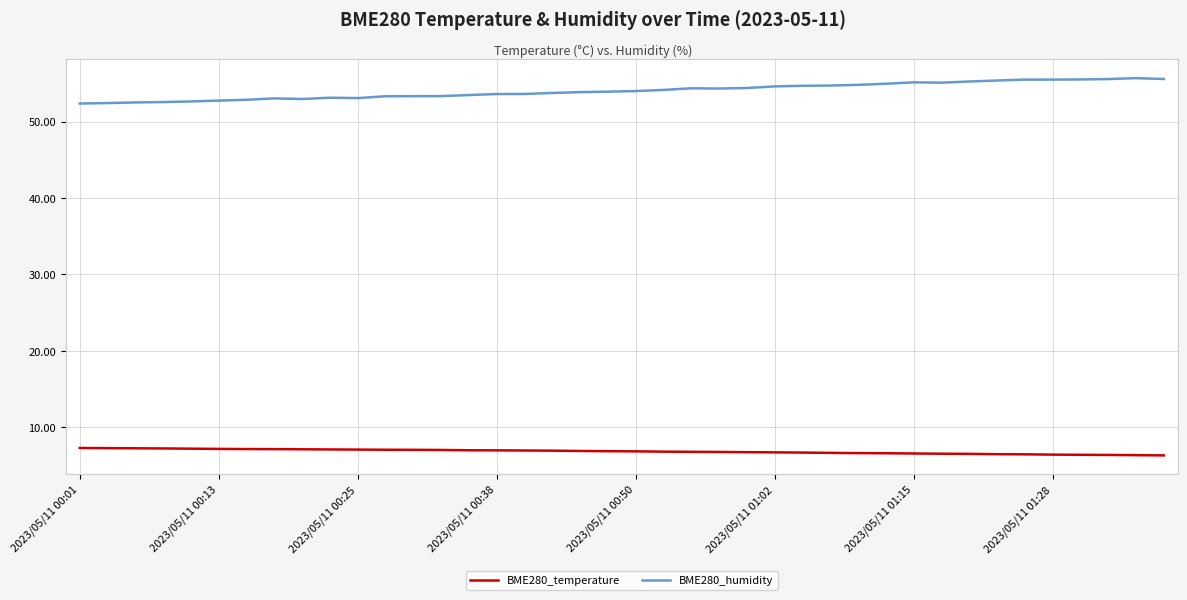

True or false: BME280_humidity and BME280_temperature intersect in this chart.

False